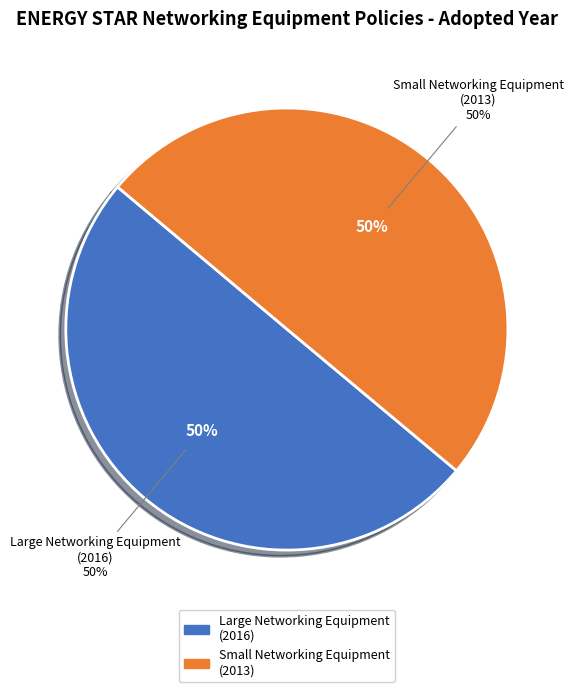

To the nearest percent, what percentage of the pie is ENERGY STAR Program Requirements for Small Networking Equipment?

50%